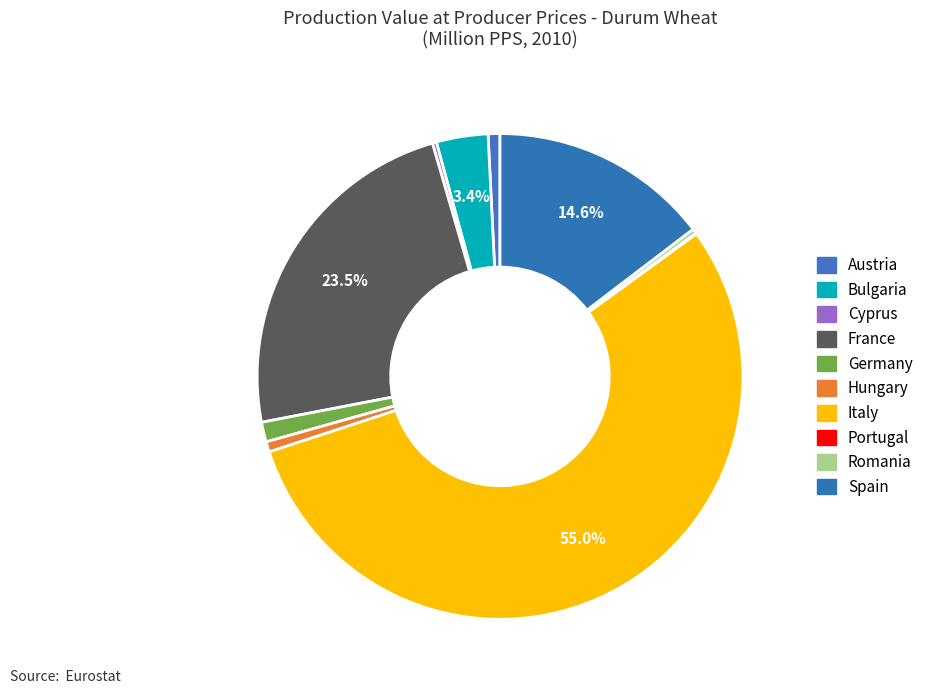

Between Spain and Bulgaria, which is larger?

Spain